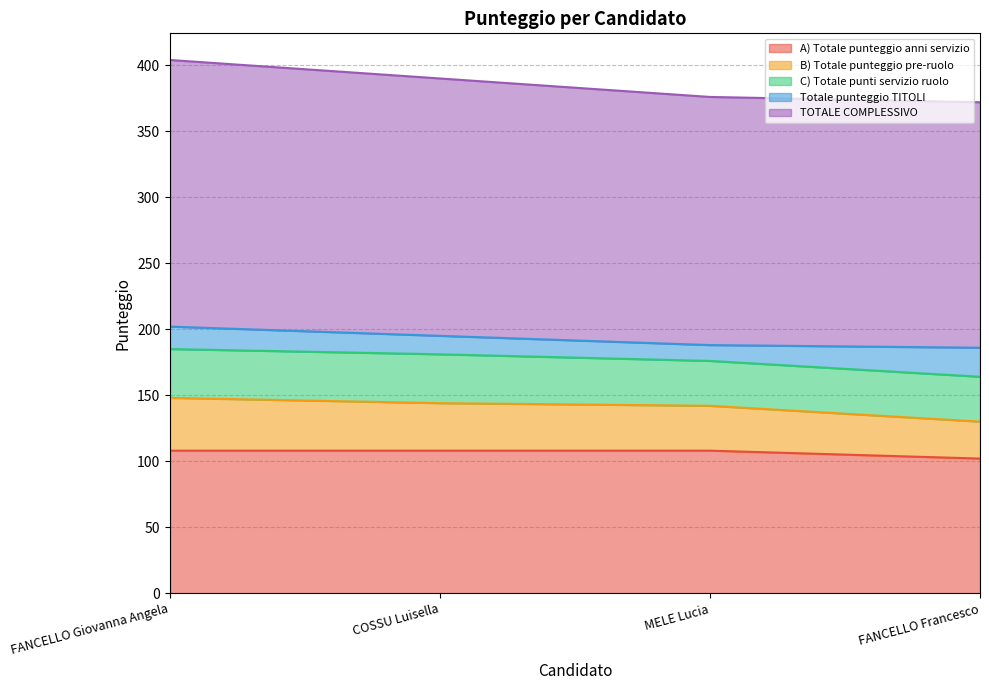

What value does the A) Totale punteggio anni servizio series have at COSSU Luisella?

108